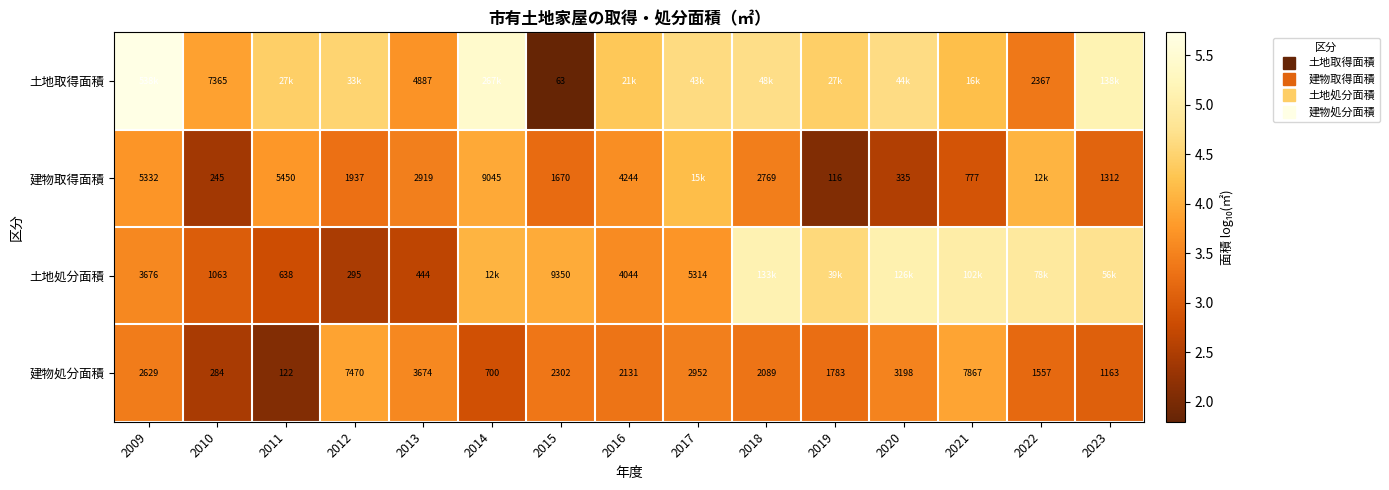

At which category does the chart reach its minimum across all series?

2015